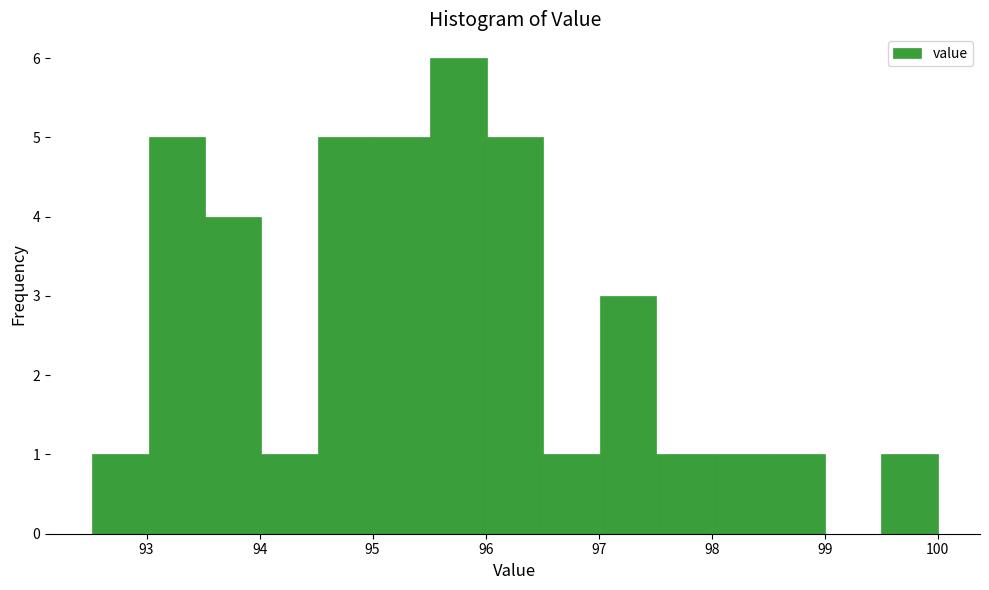

How tall is the bar that spans 98.0 to 98.5 on the x-axis? Neither the bar edges nor the heights are printed on the chart, so give them approximately, as read against the axes.

1